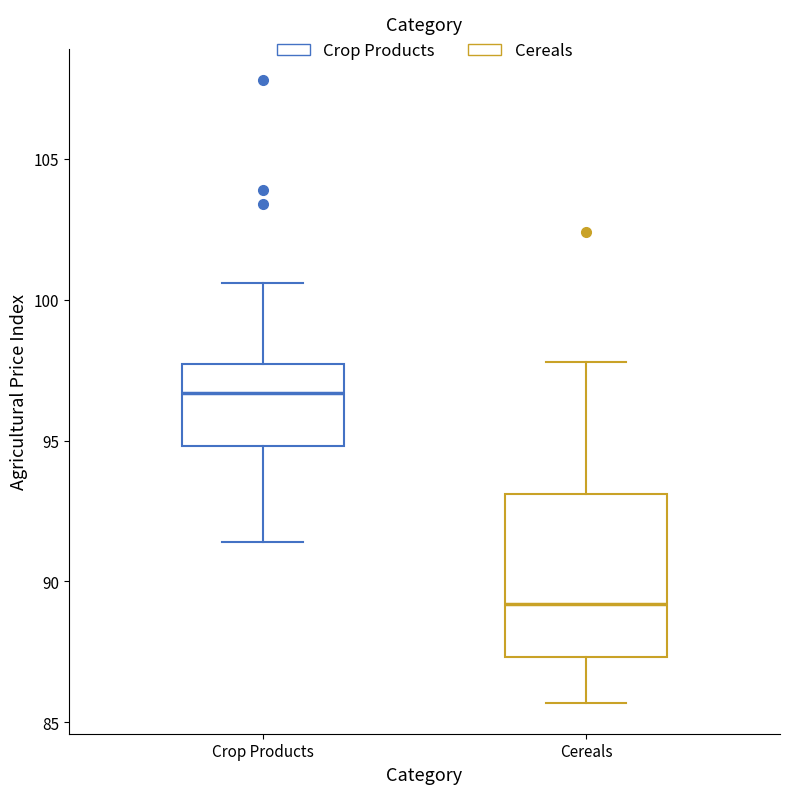

Reading left to right, transcribe this box plot: for each box, give where its median line is, the range the box spans, and where its two whiskers end, as read against the y-axis. The values are not printed on the chart, so give them approximately, as read against the axis.

Crop Products: median 96.5, box 95.0 to 97.5, whiskers 91.5 to 100.5
Cereals: median 89.0, box 87.5 to 93.0, whiskers 85.5 to 98.0